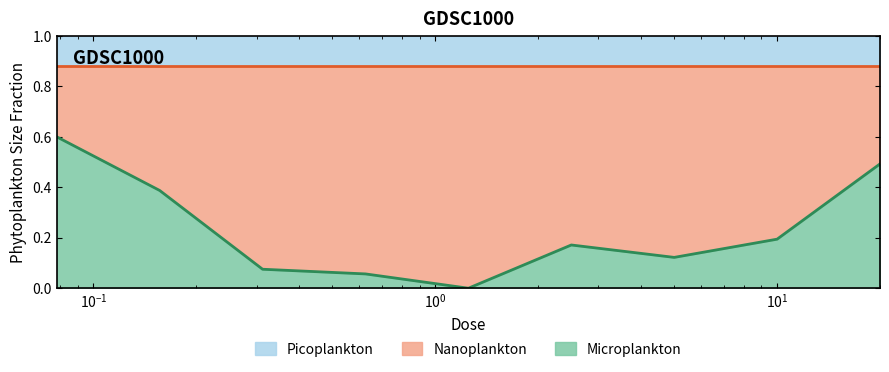

Reading left to right, list all the values displayed in this chart.

0.6	0.4	0.1	0.1	0.0	0.2	0.1	0.2	0.5